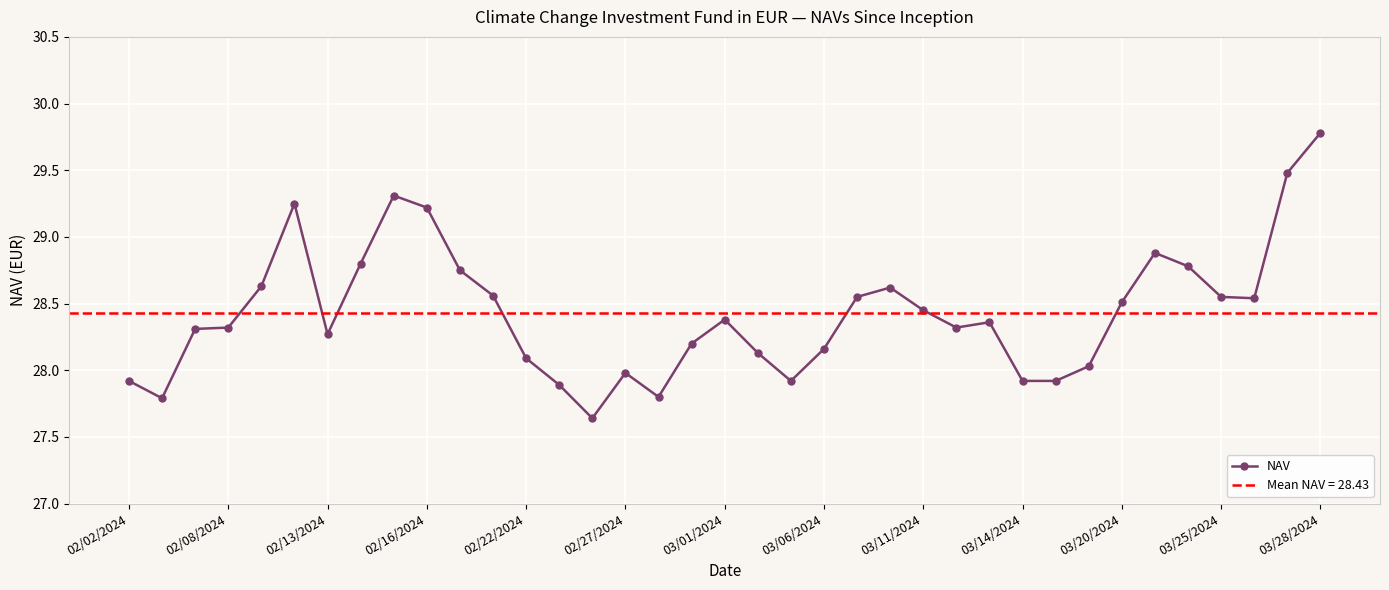

Which category has the highest value in the NAV series?

03/28/2024